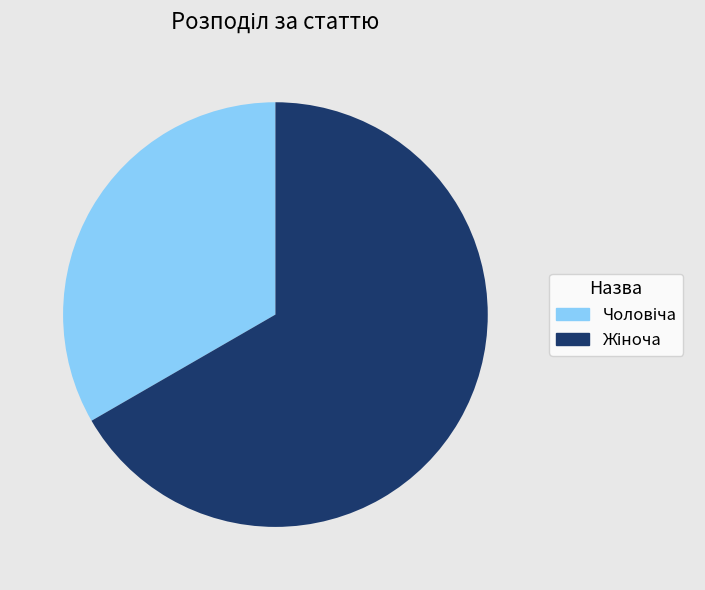

Is there a majority slice in this chart?

Yes